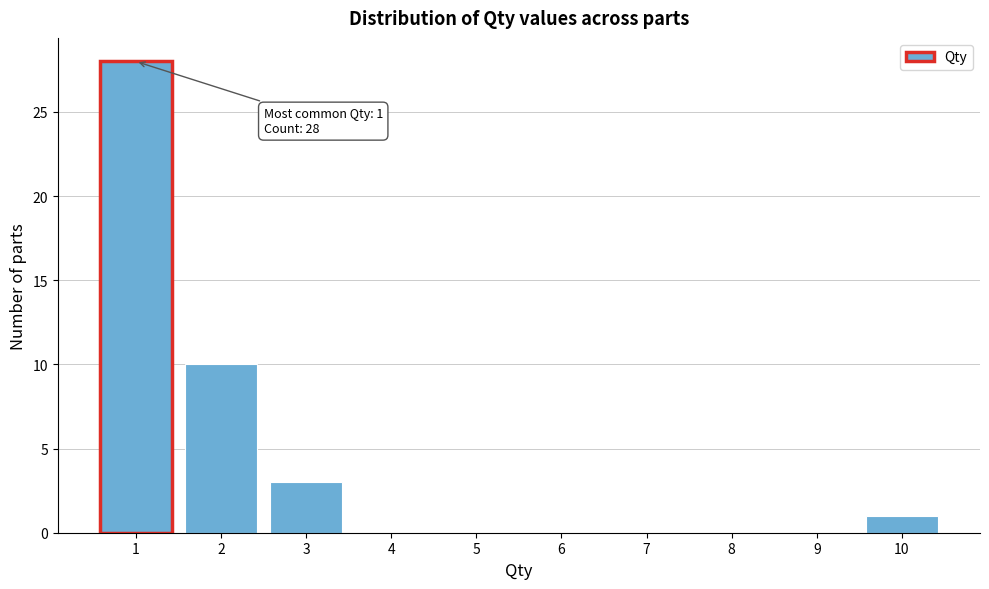

Over which range of the x-axis is the bar tallest?

0.5 to 1.5